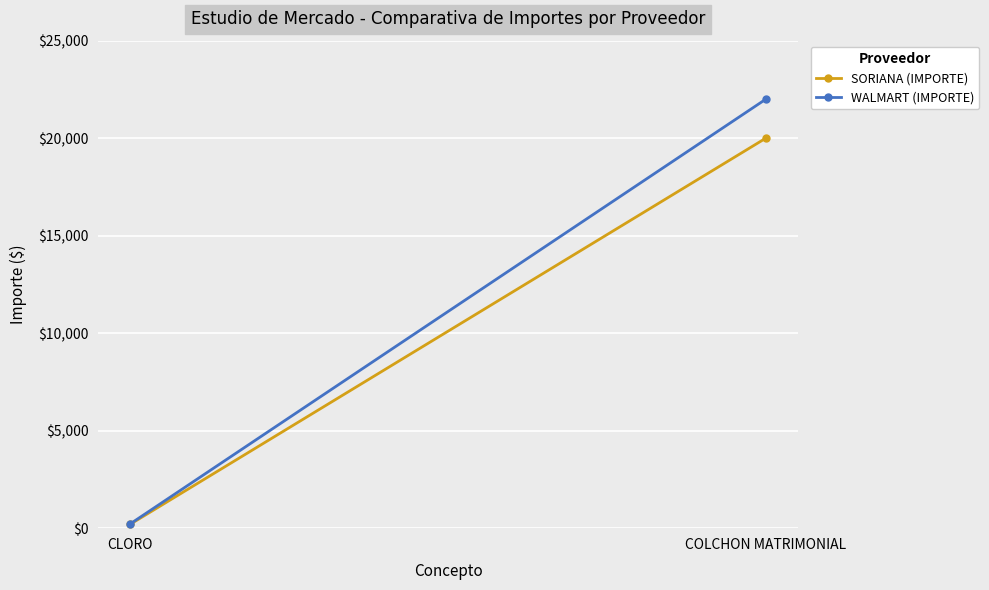

Rank the series at CLORO from highest to lowest value.

WALMART (IMPORTE), SORIANA (IMPORTE)